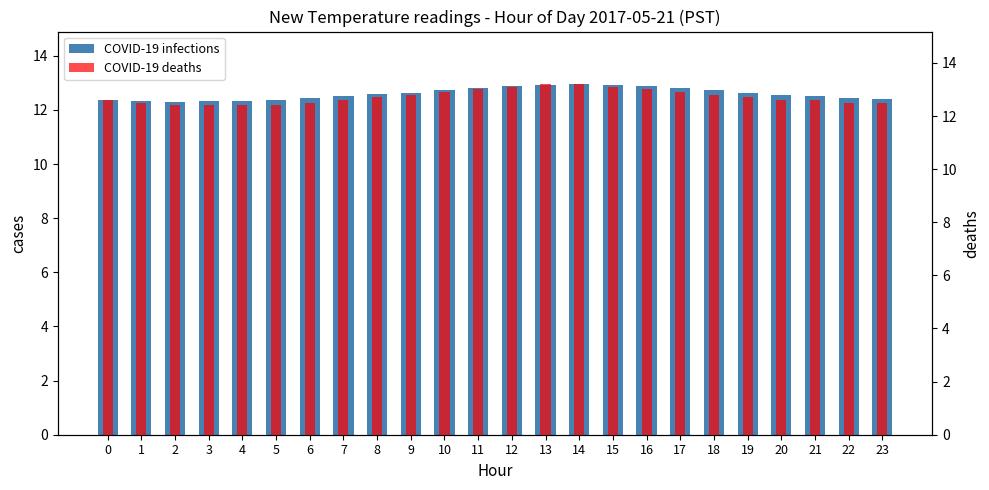

What is the value of the COVID-19 deaths bar at the 13th from the left?

13.1